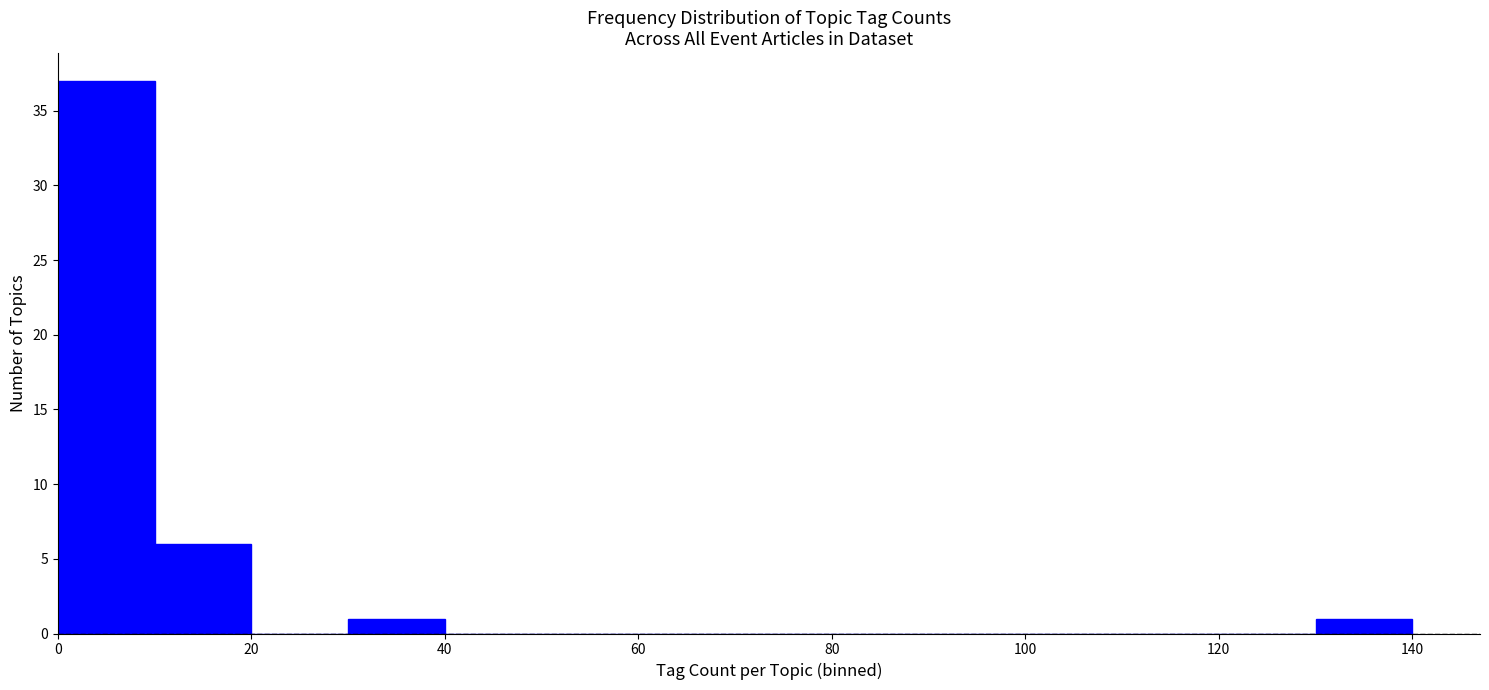

Reading left to right, transcribe this chart: for each bar, give the range it covers on the x-axis and its height. The values are not printed on the chart, so give them approximately, as read against the axis.

0 to 10: 37
10 to 20: 6
20 to 30: 0
30 to 40: 1
40 to 50: 0
50 to 60: 0
60 to 70: 0
70 to 80: 0
80 to 90: 0
90 to 100: 0
100 to 110: 0
110 to 120: 0
120 to 130: 0
130 to 140: 1